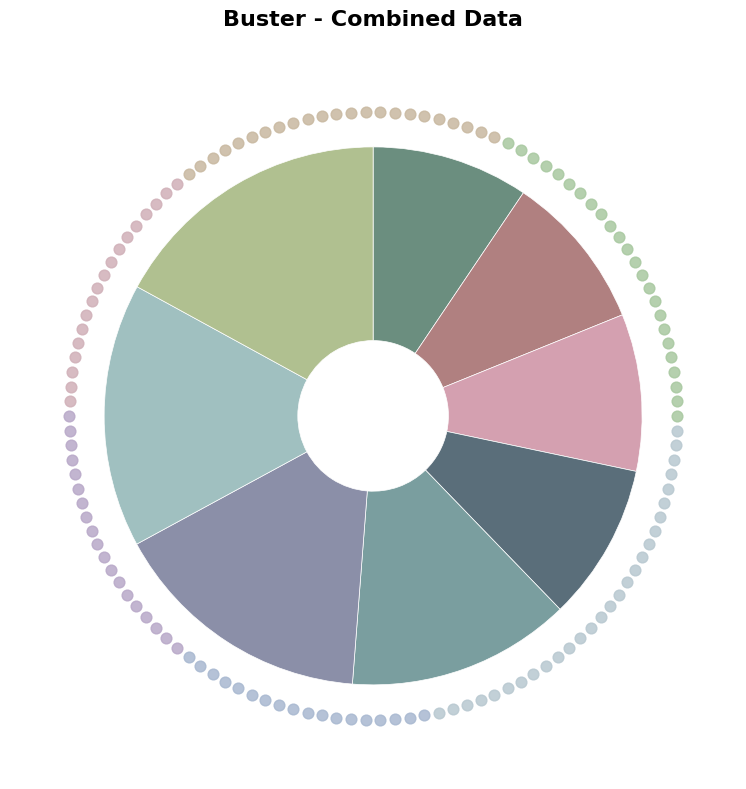

To the nearest percent, what is the average slice percentage?

12%